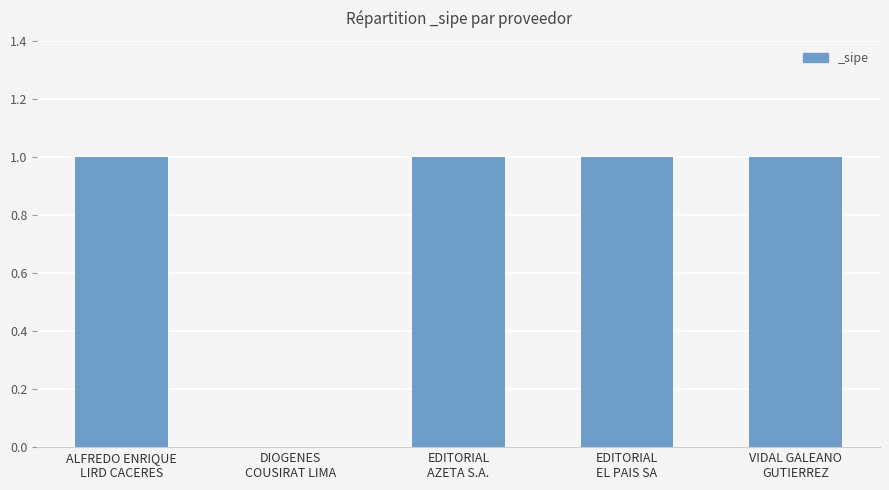

How many categories are shown in the chart?

5